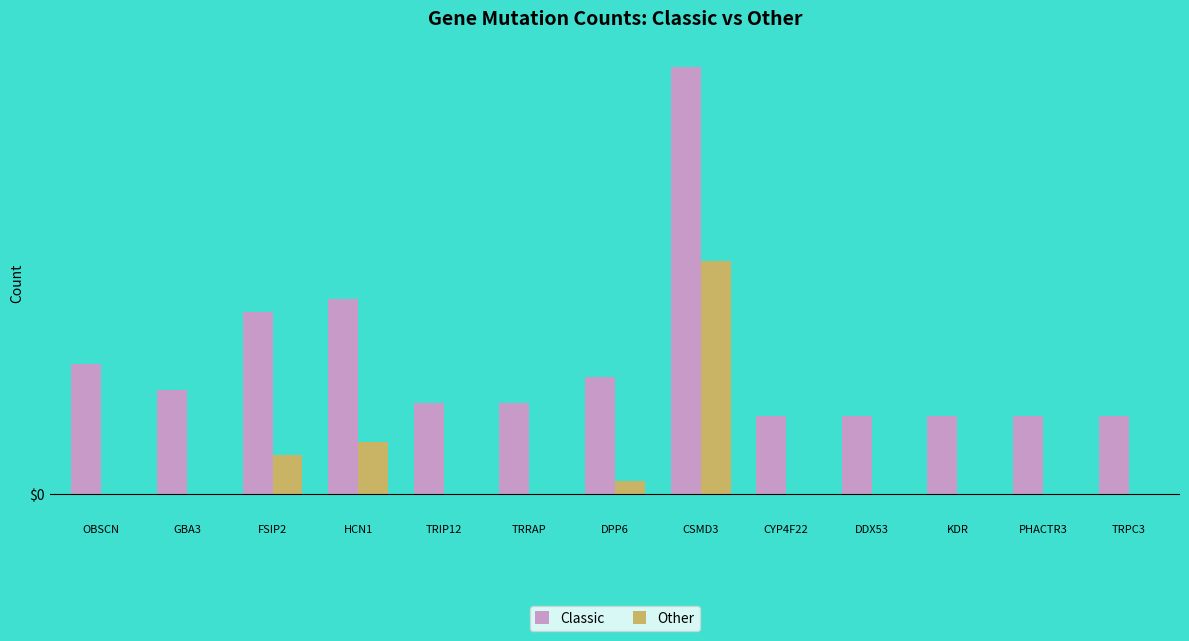

Are the bars horizontal?

No